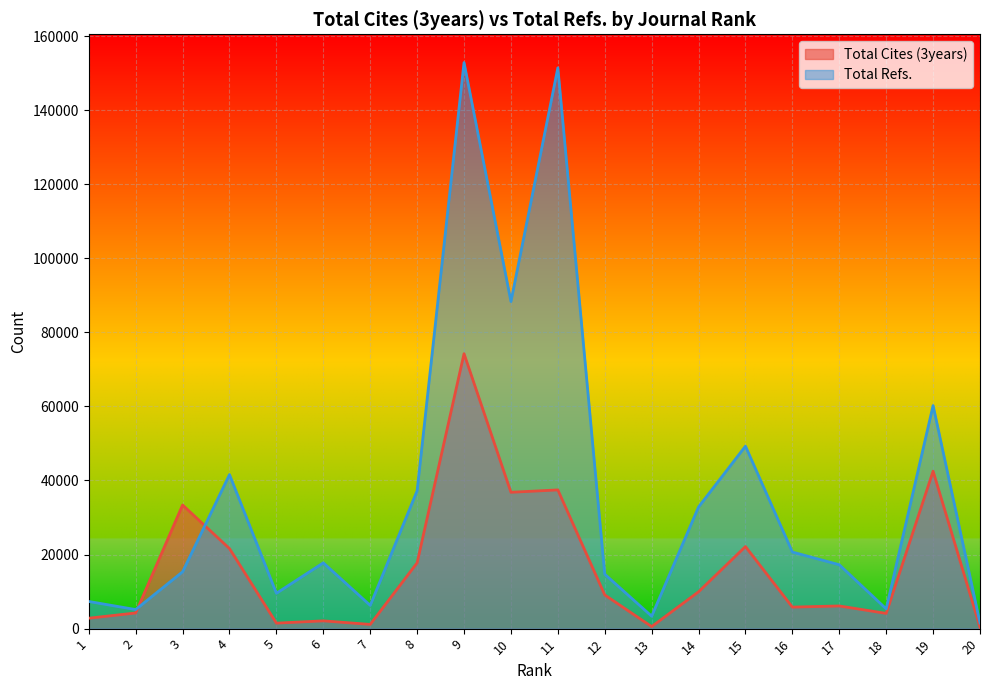

Which series has the largest total across all categories?

Total Refs.